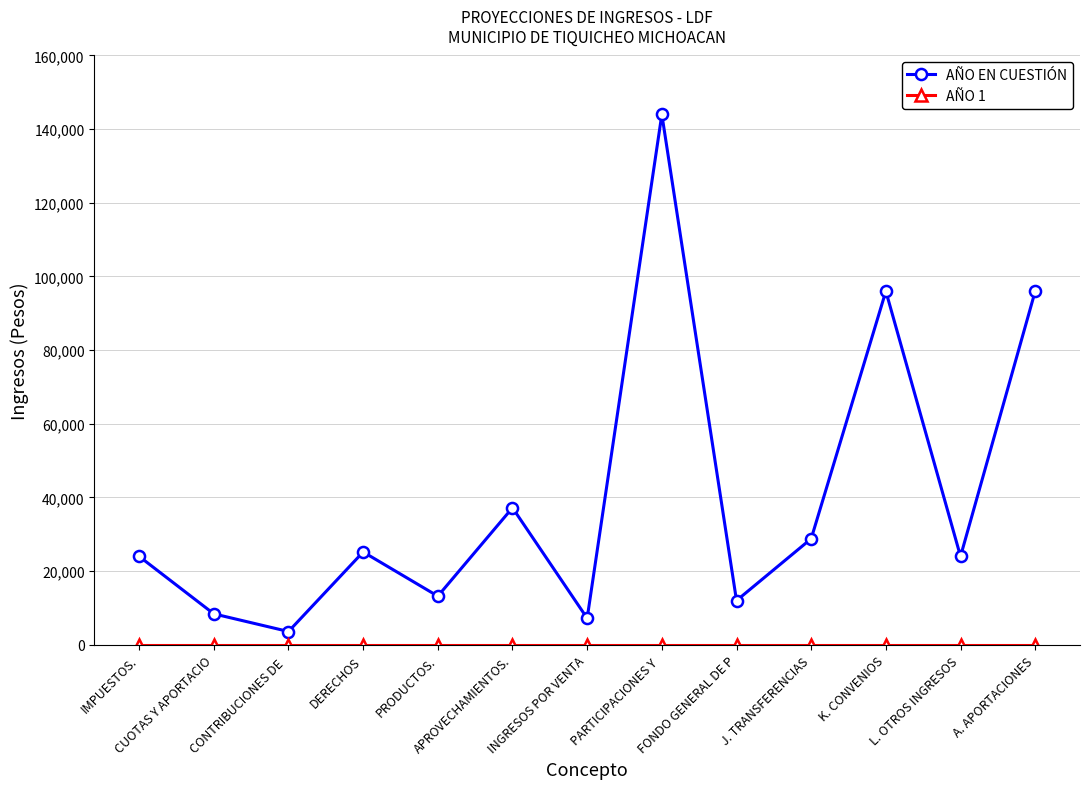

True or false: AÑO EN CUESTIÓN has a value of 96000 at A. APORTACIONES.

True